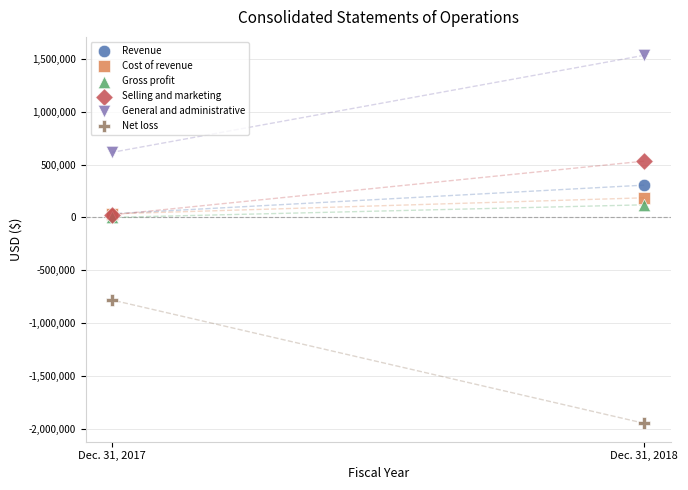

What are all the series names shown in the legend?

Revenue, Cost of revenue, Gross profit, Selling and marketing, General and administrative, Net loss